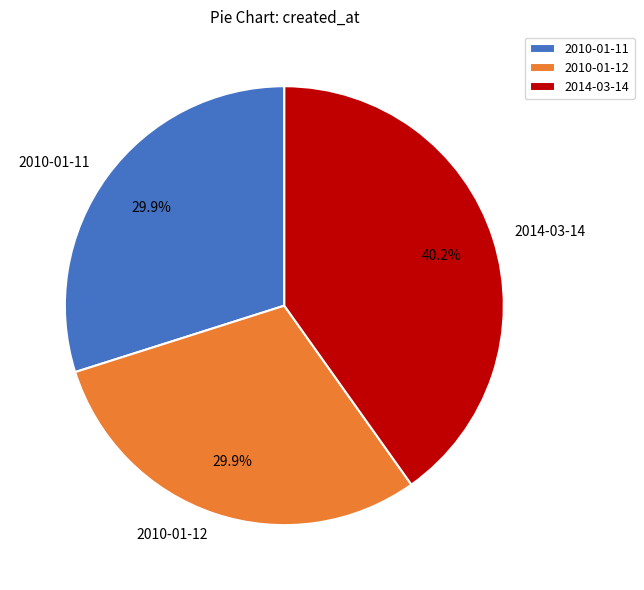

To the nearest percent, what is the combined percentage of 2010-01-12 and 2010-01-11?

60%